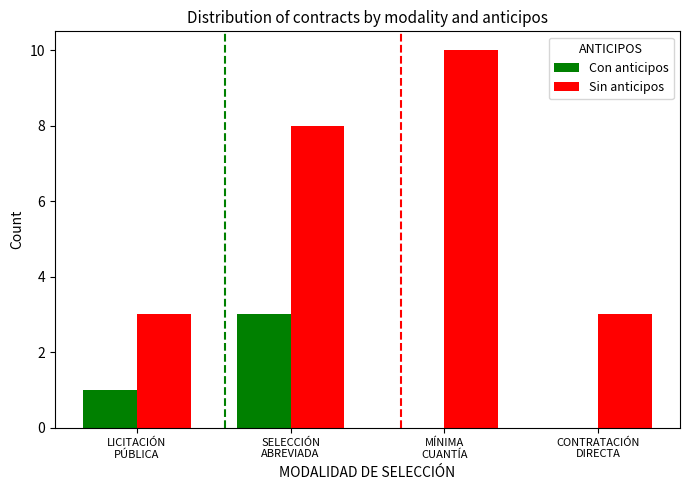

Which series has the largest total across all categories?

Sin anticipos